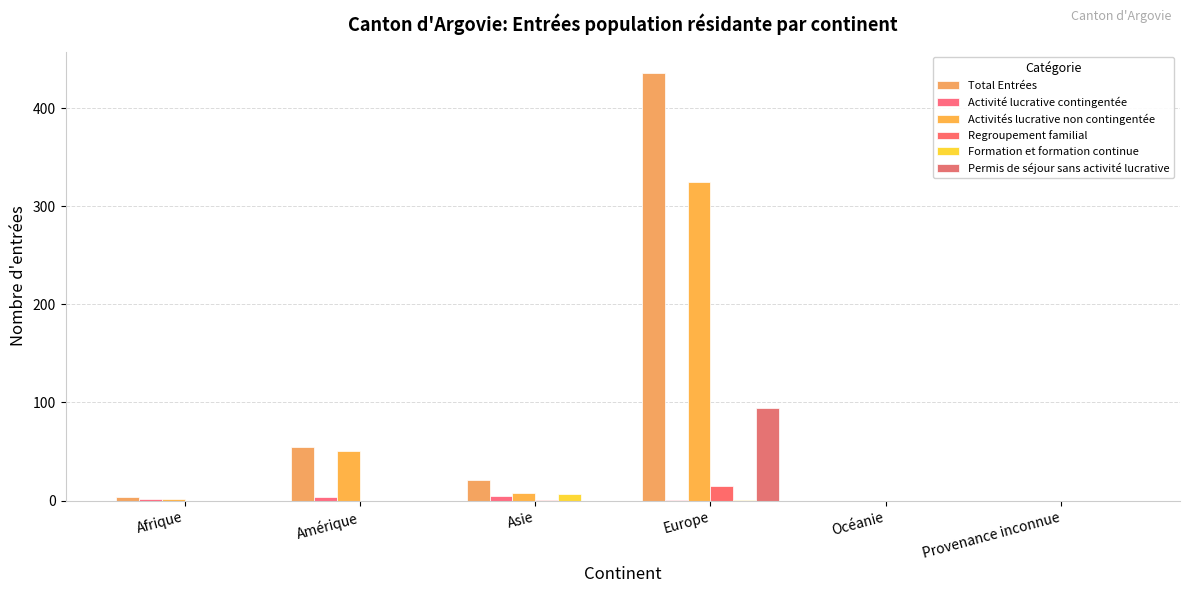

Where is Regroupement familial nearest to the value 7?

Asie